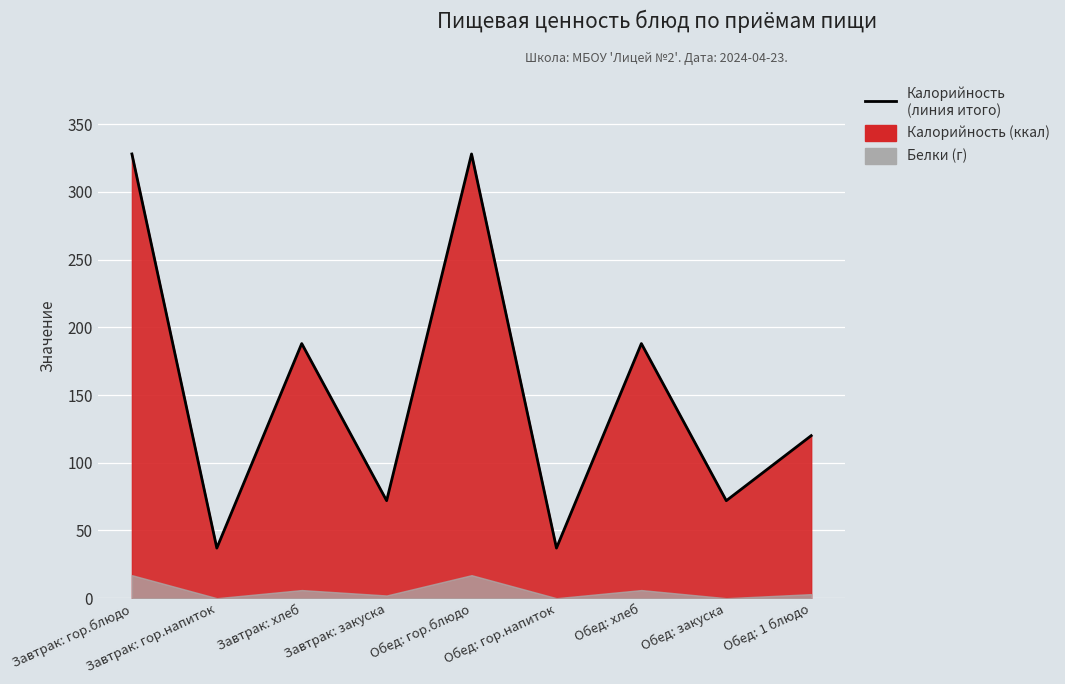

Reading left to right, transcribe all the data shown in this chart.

328	37	188	72	328	37	188	72	120